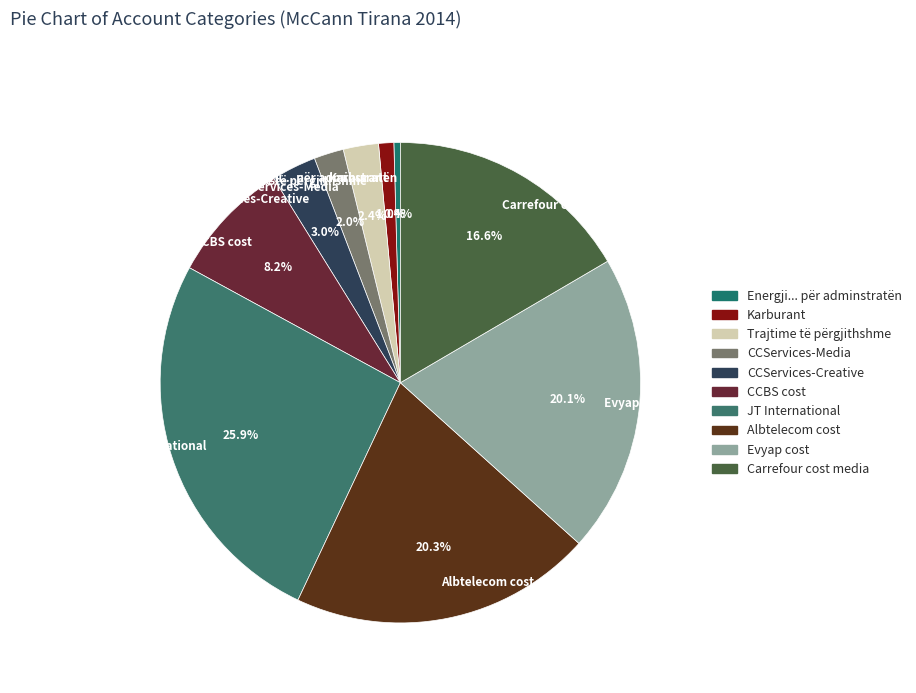

To the nearest percent, what percentage of the pie is Carrefour cost media?

17%